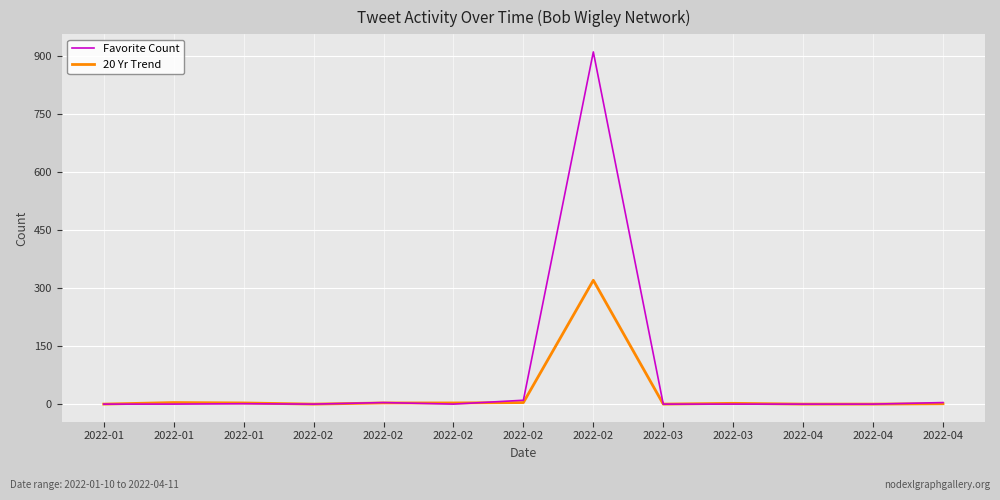

Is this an area chart (filled region under the line)?

No